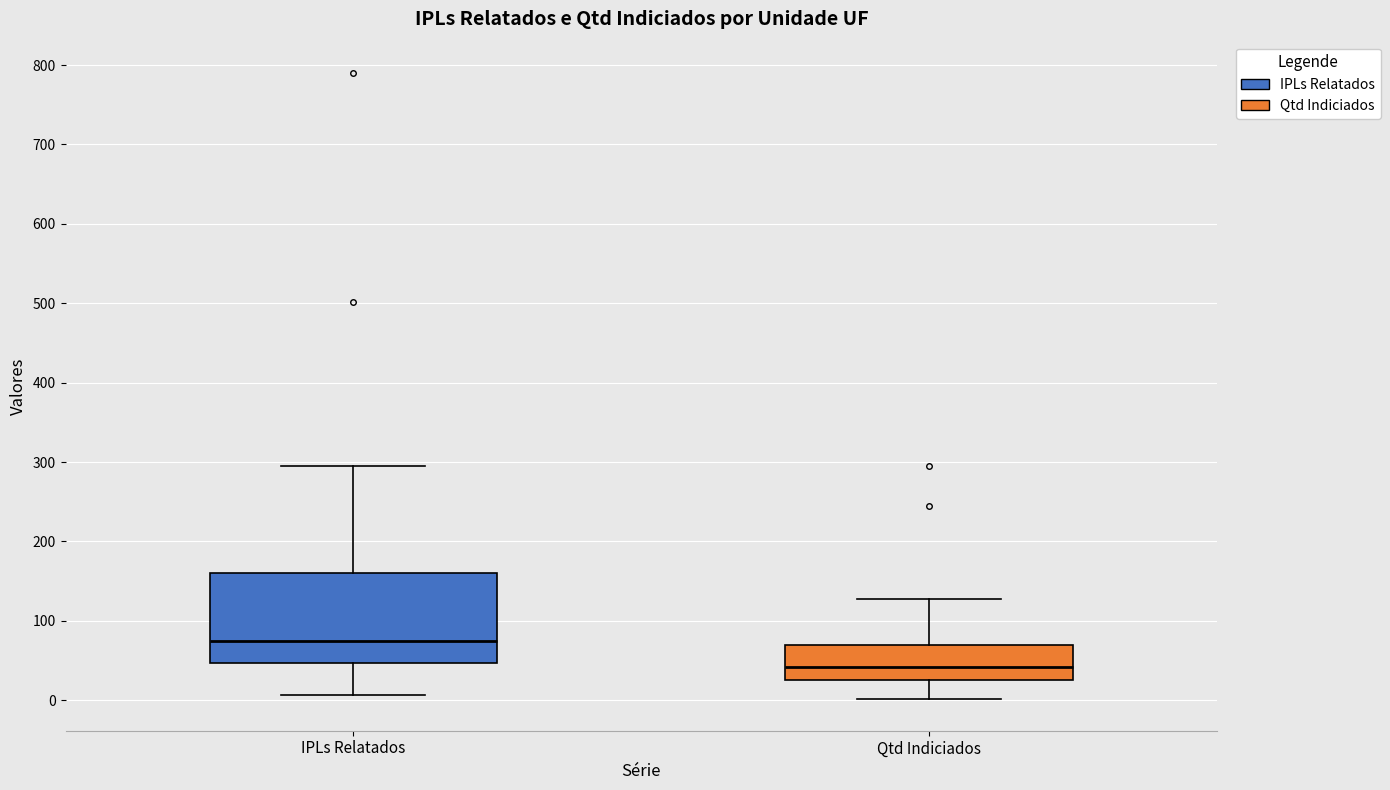

Comparing the boxes themselves (not the whiskers), which one is the tallest?

IPLs Relatados